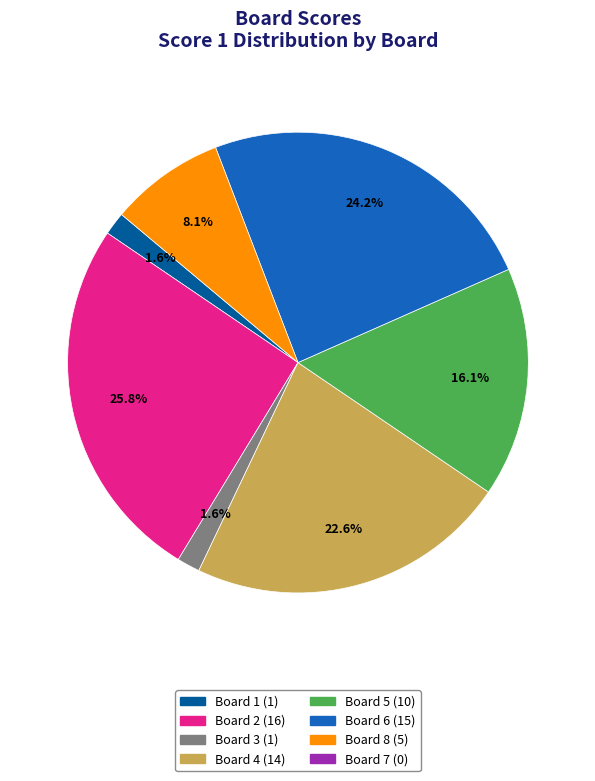

Is there any slice that represents more than half of the pie?

No